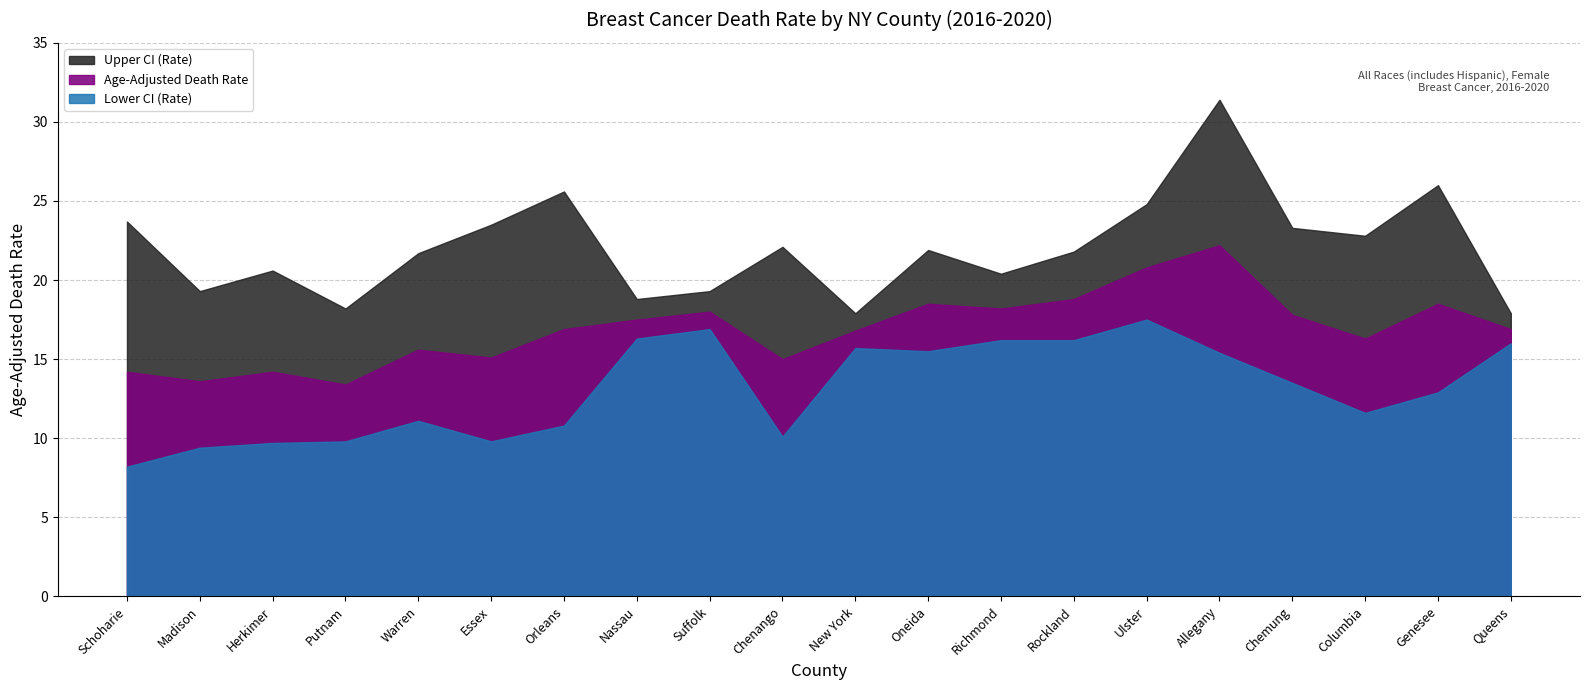

At which category does Age-Adjusted Death Rate reach its first local peak?

Herkimer